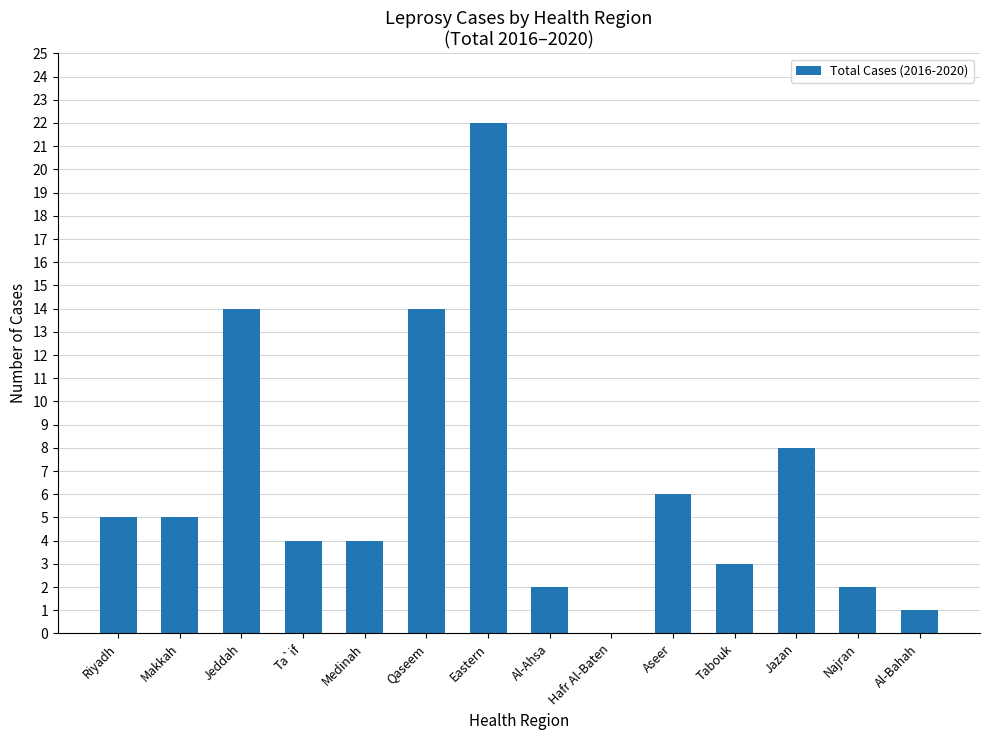

What is the sum of all values?

90